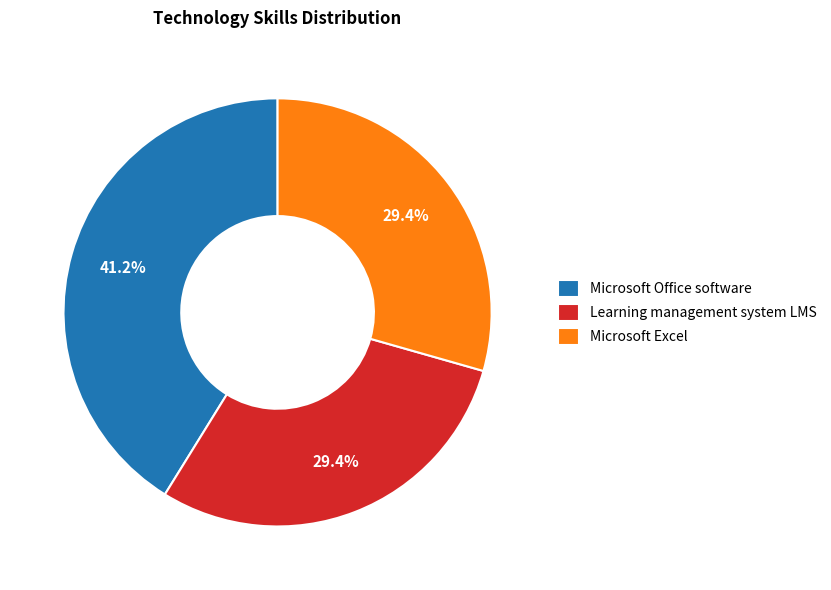

What is the largest slice in the pie chart?

Microsoft Office software